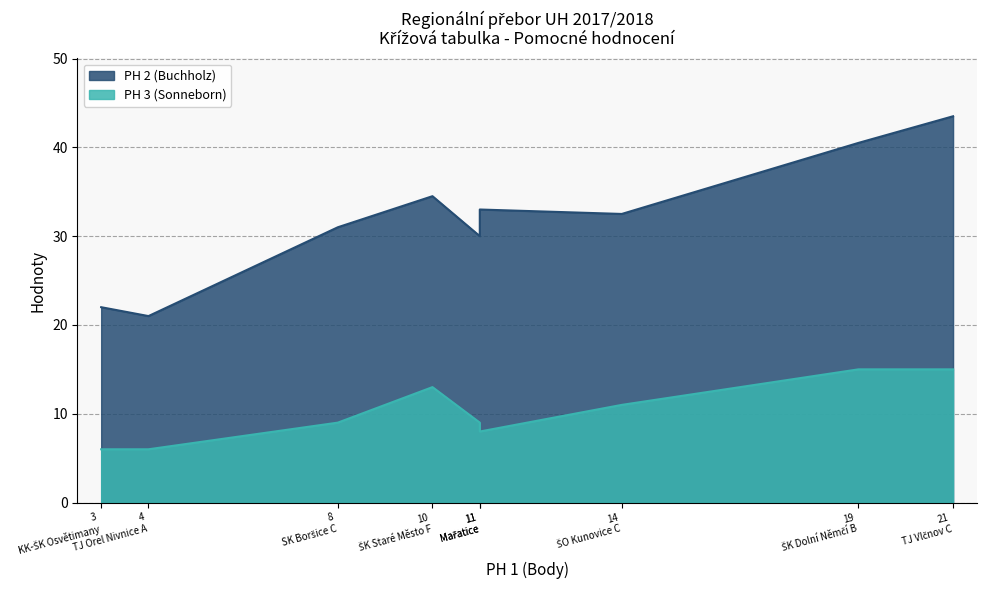

At which label is PH 2 (Buchholz) closest to 32?

ŠO Kunovice C